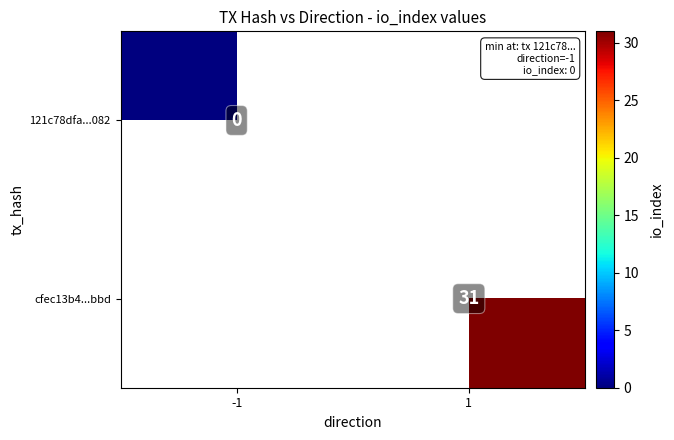

The cfec13b4...bbd series shows 14 at 1. True or false?

False